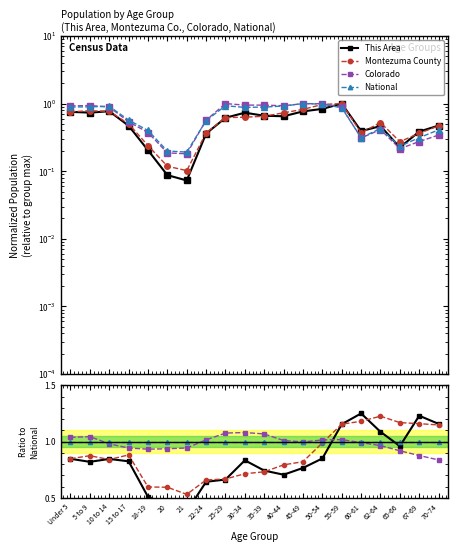

What is the minimum value for National?

1.0